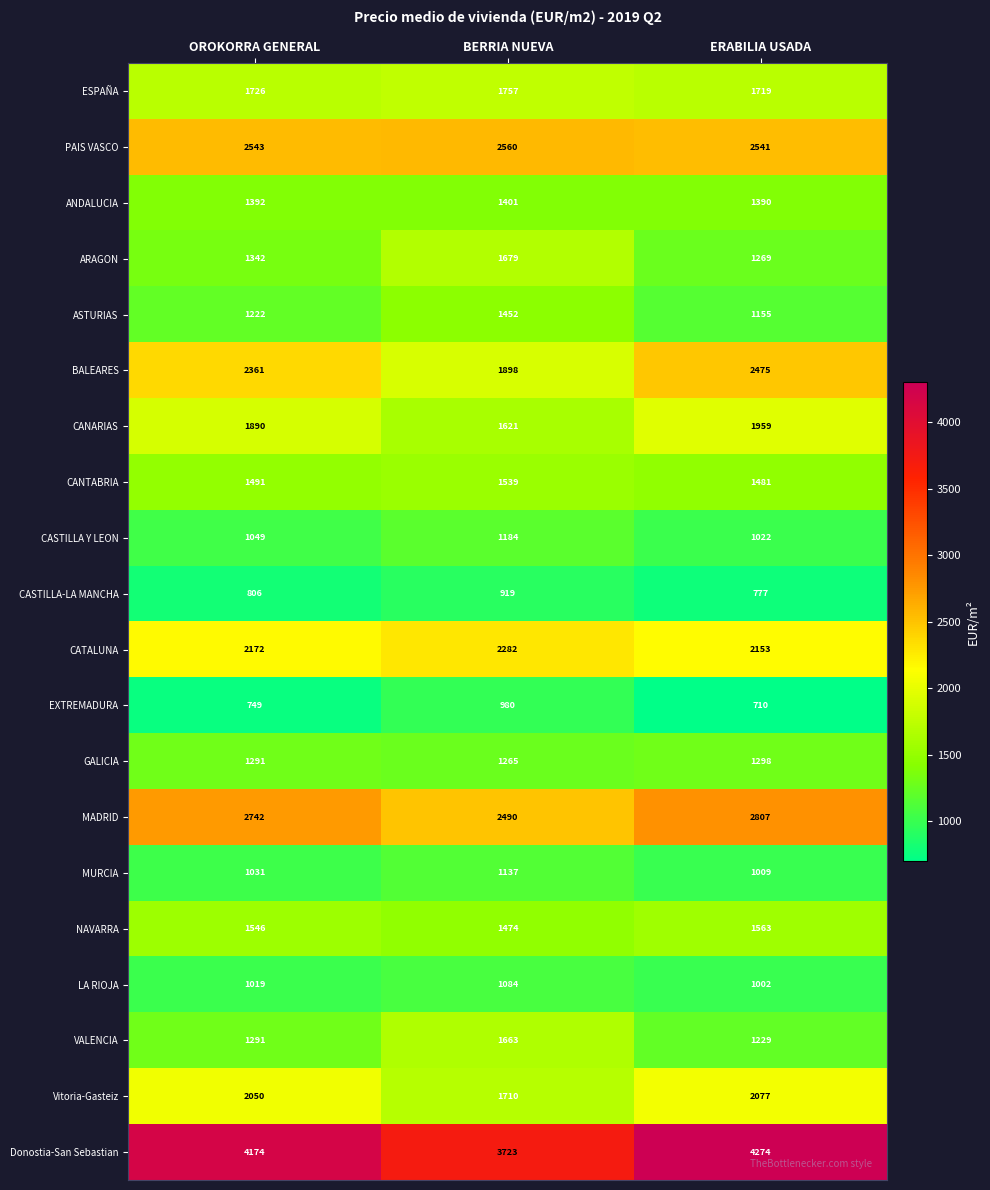

List the series in order of their peak value, lowest first.

CASTILLA-LA MANCHA, EXTREMADURA, LA RIOJA, MURCIA, CASTILLA Y LEON, GALICIA, ANDALUCIA, ASTURIAS, CANTABRIA, NAVARRA, VALENCIA, ARAGON, ESPAÑA, CANARIAS, Vitoria-Gasteiz, CATALUNA, BALEARES, PAIS VASCO, MADRID, Donostia-San Sebastian